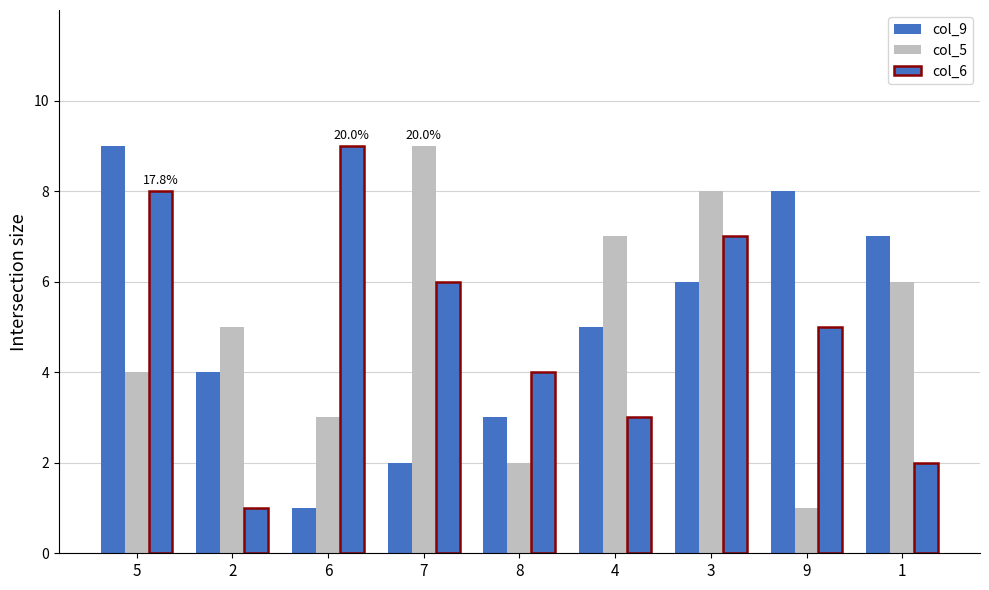

Is it true that col_5 equals 1 at 9?

False